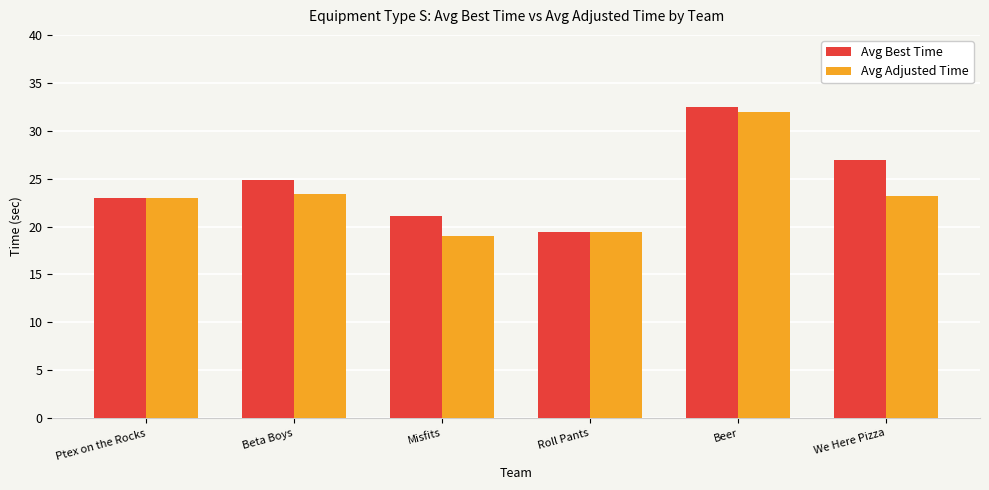

What is the total value across all series at Roll Pants?

38.8